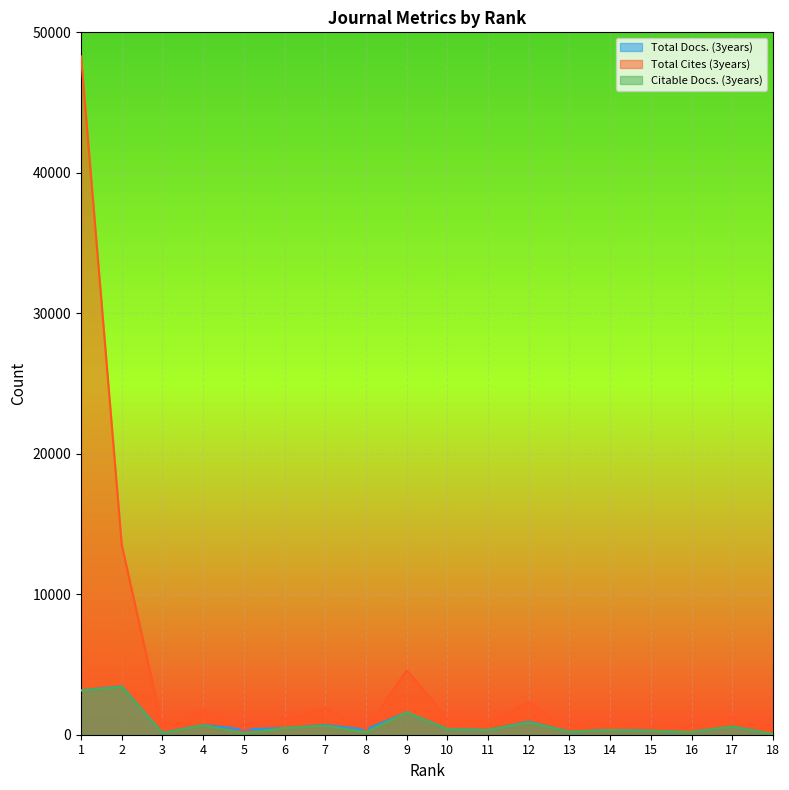

Is it true that Citable Docs. (3years) equals 272 at 17?

False